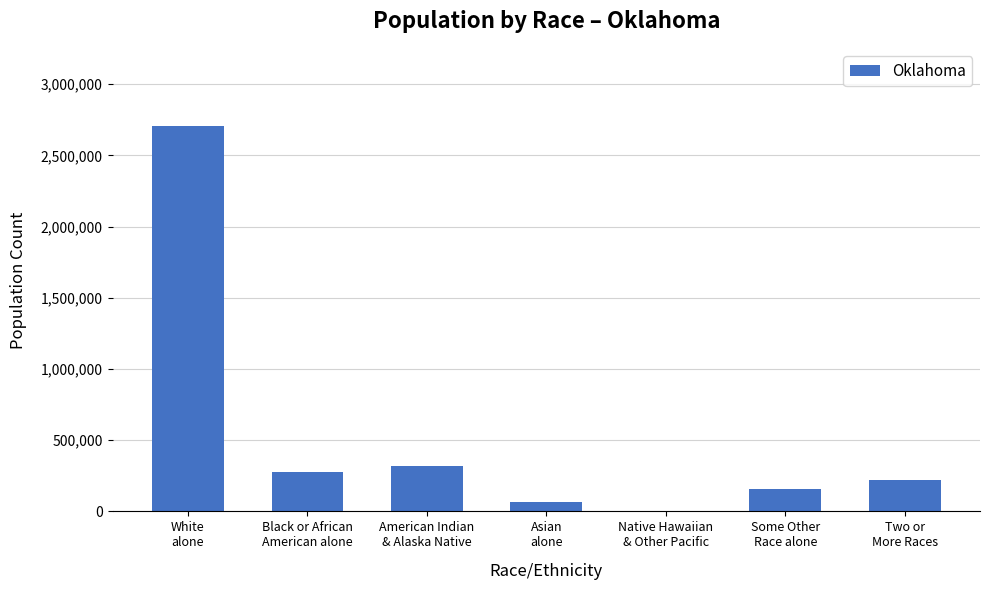

What is the average value?

535907